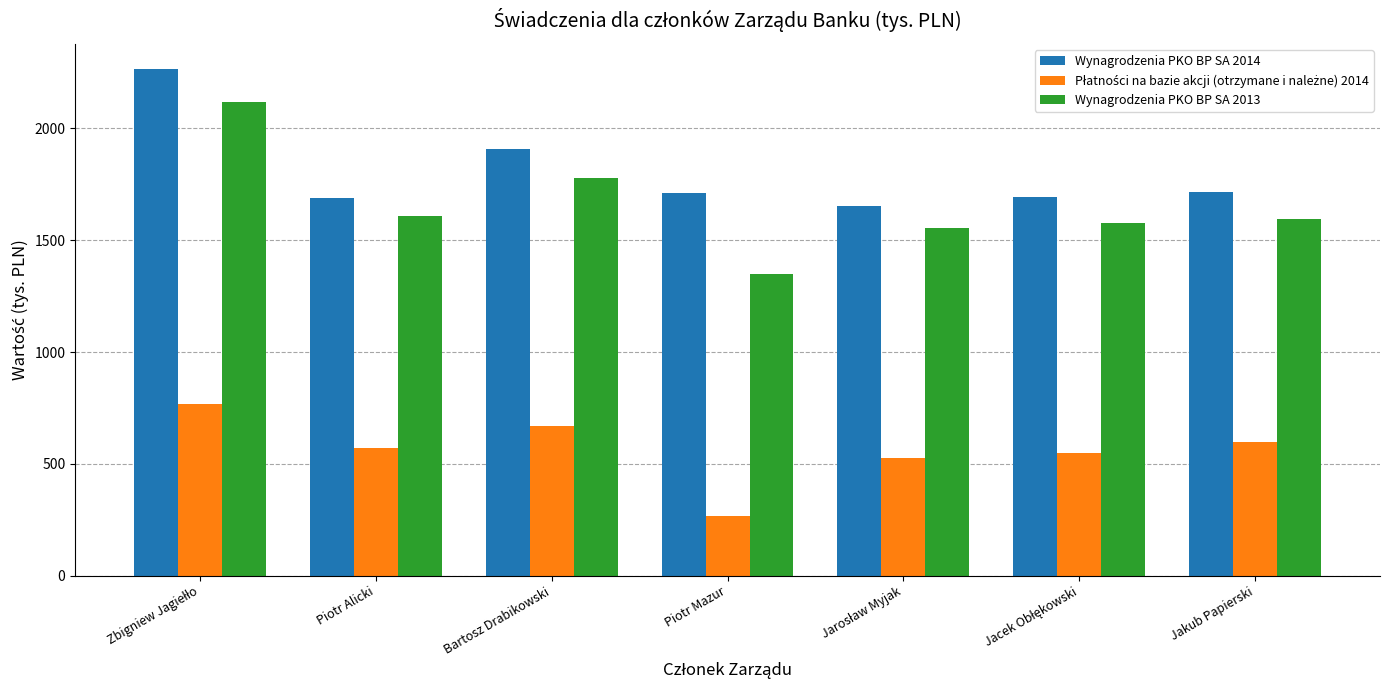

What is the total value across all series at Piotr Alicki?

3867.2